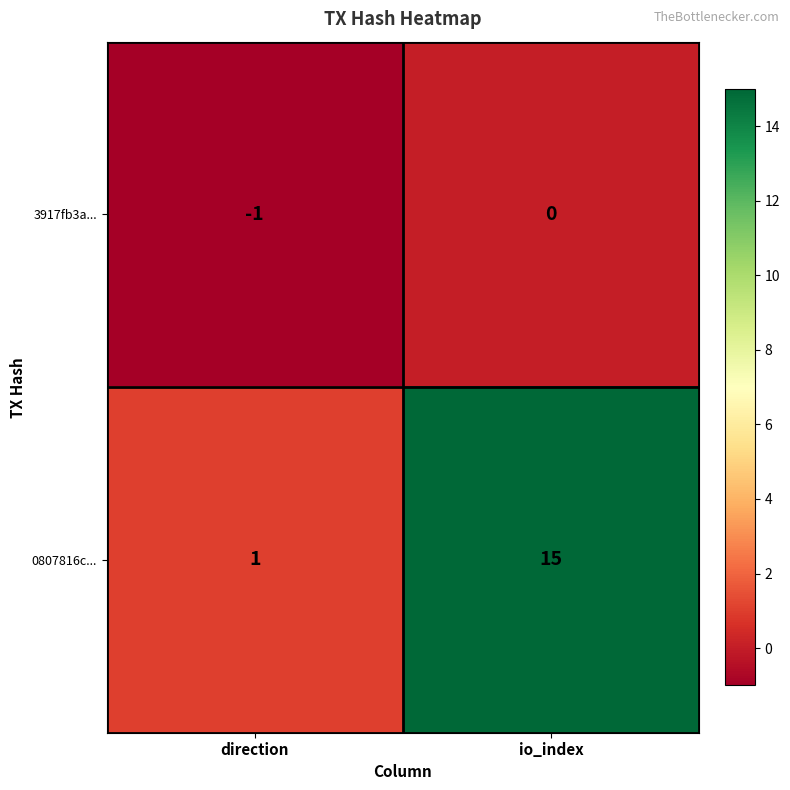

Rank the series by their maximum value, from lowest to highest.

3917fb3a..., 0807816c...